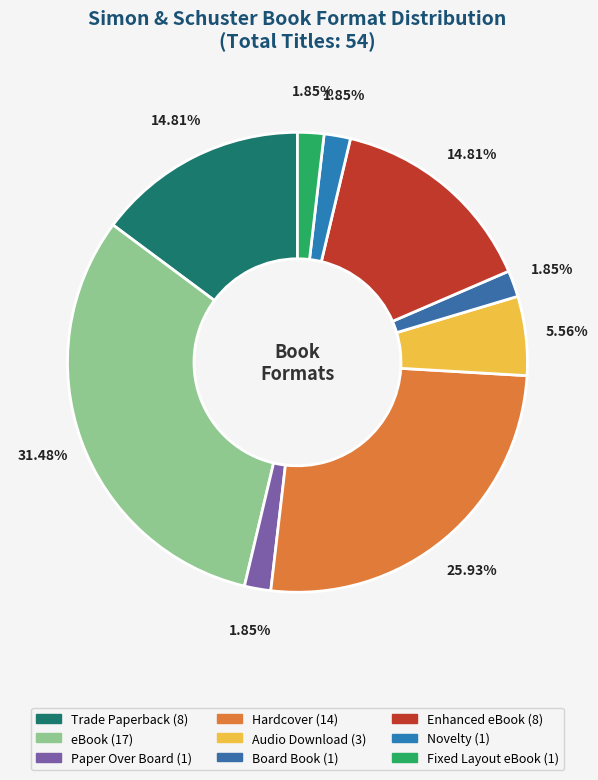

Count the number of slices in the pie.

9